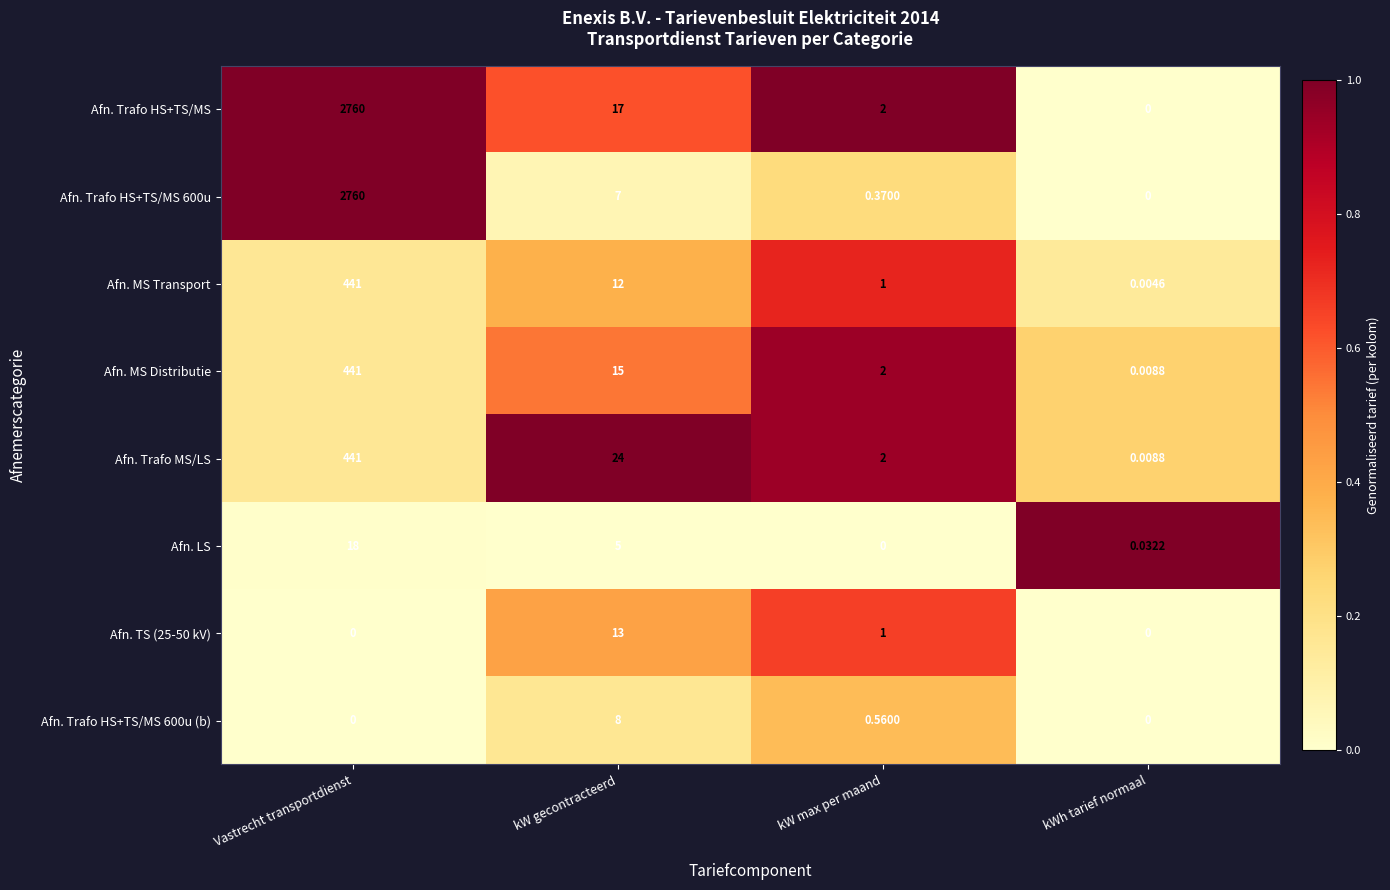

Between kW gecontracteerd and kW max per maand, which series saw the biggest shift?

Afn. Trafo MS/LS